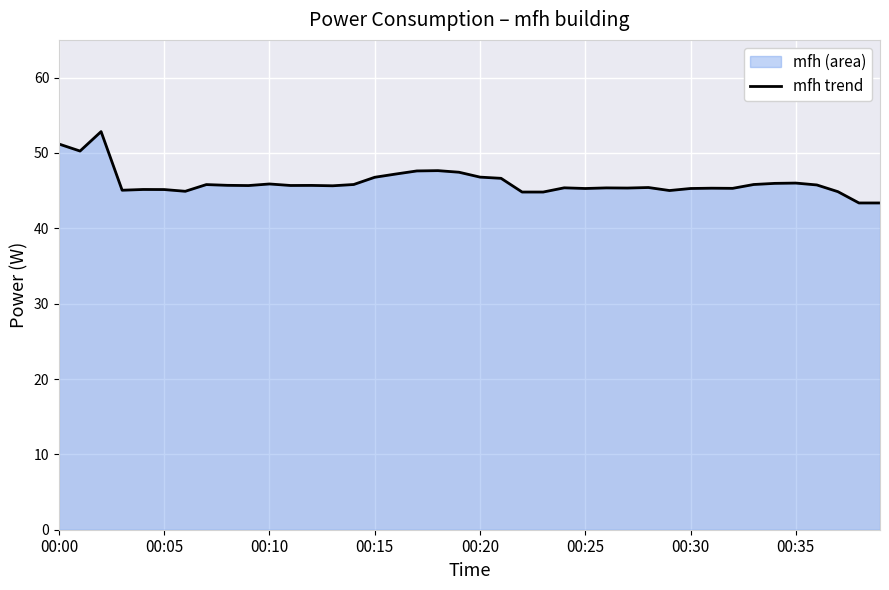

What is the maximum value shown in the chart?

52.8